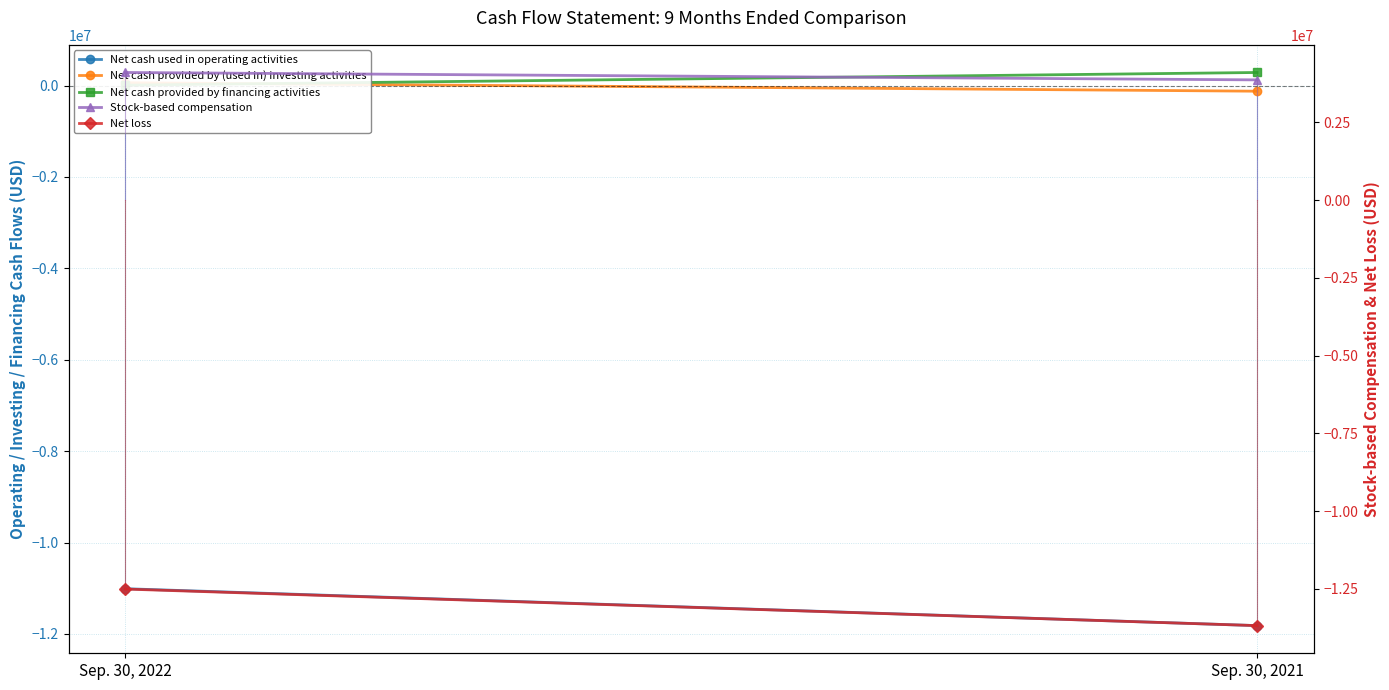

Where is Stock-based compensation nearest to the value 3981179?

Sep. 30, 2022